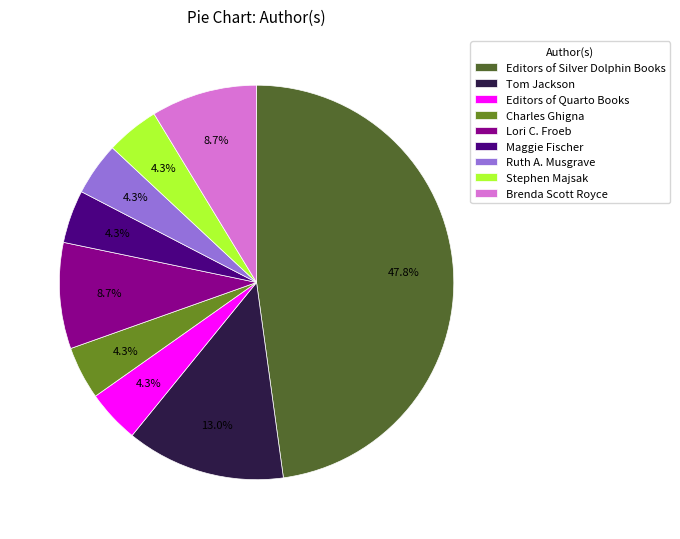

Does any single category account for the majority?

No